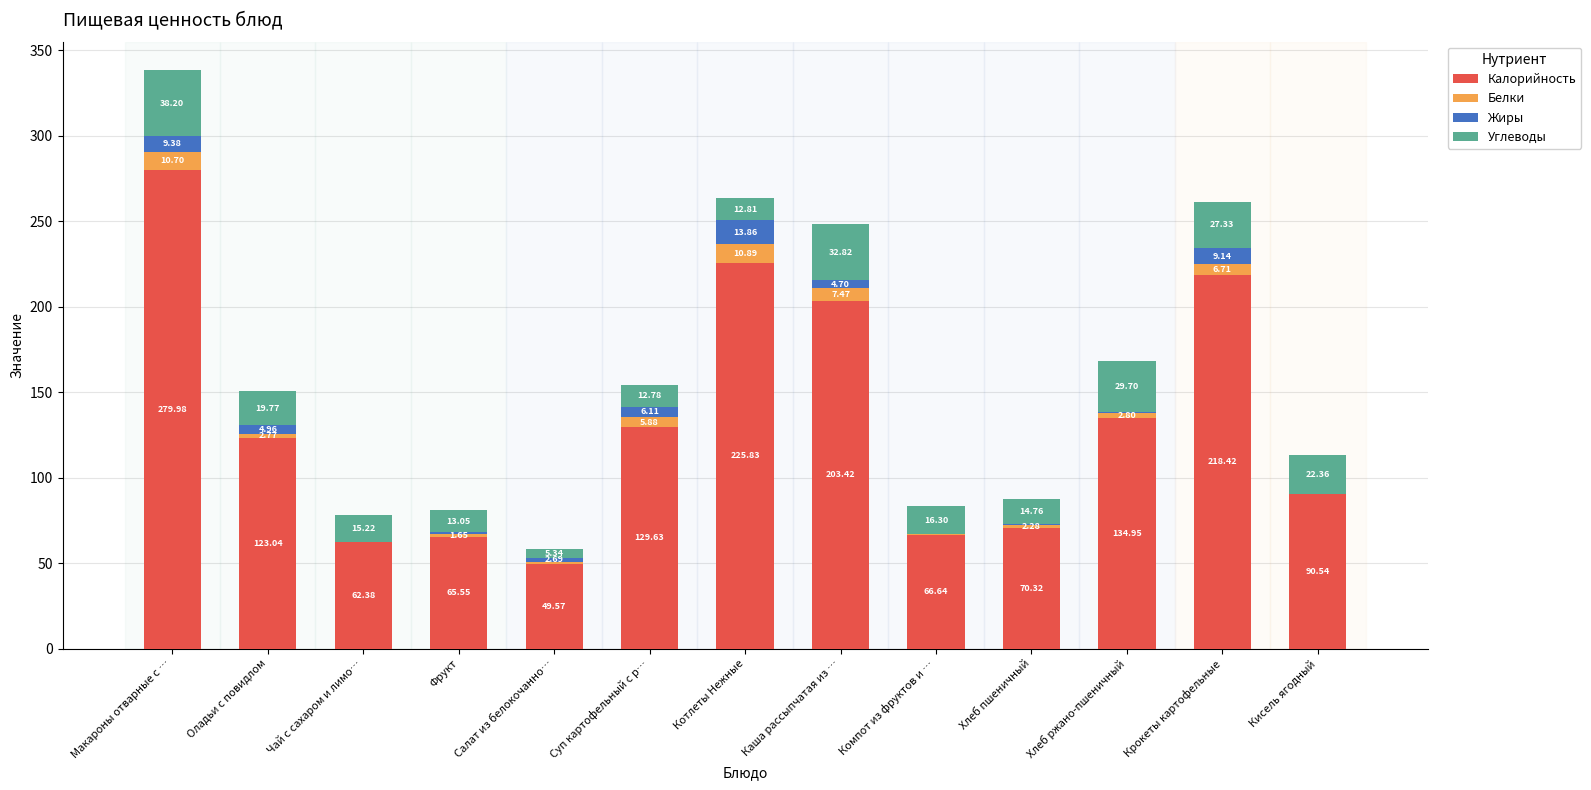

At which category is the sum across all series the highest?

Макароны отварные с …